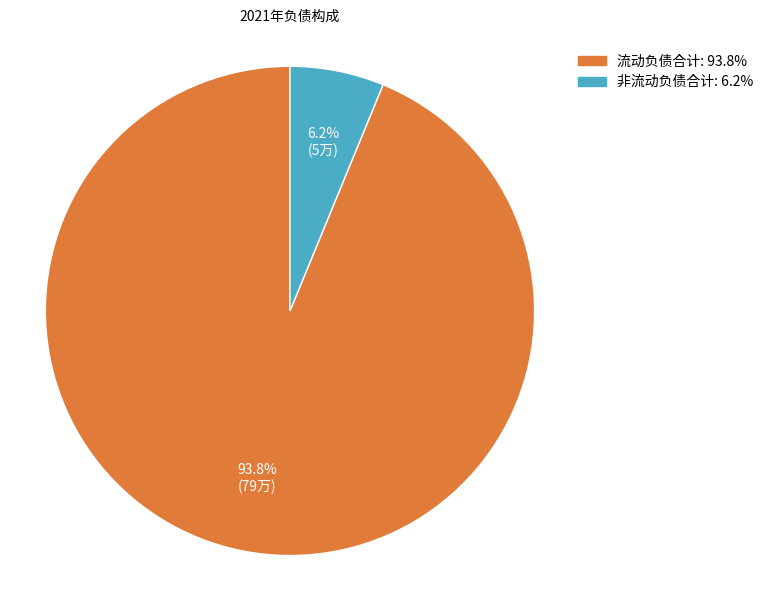

Which has a higher value, 非流动负债合计 or 流动负债合计?

流动负债合计